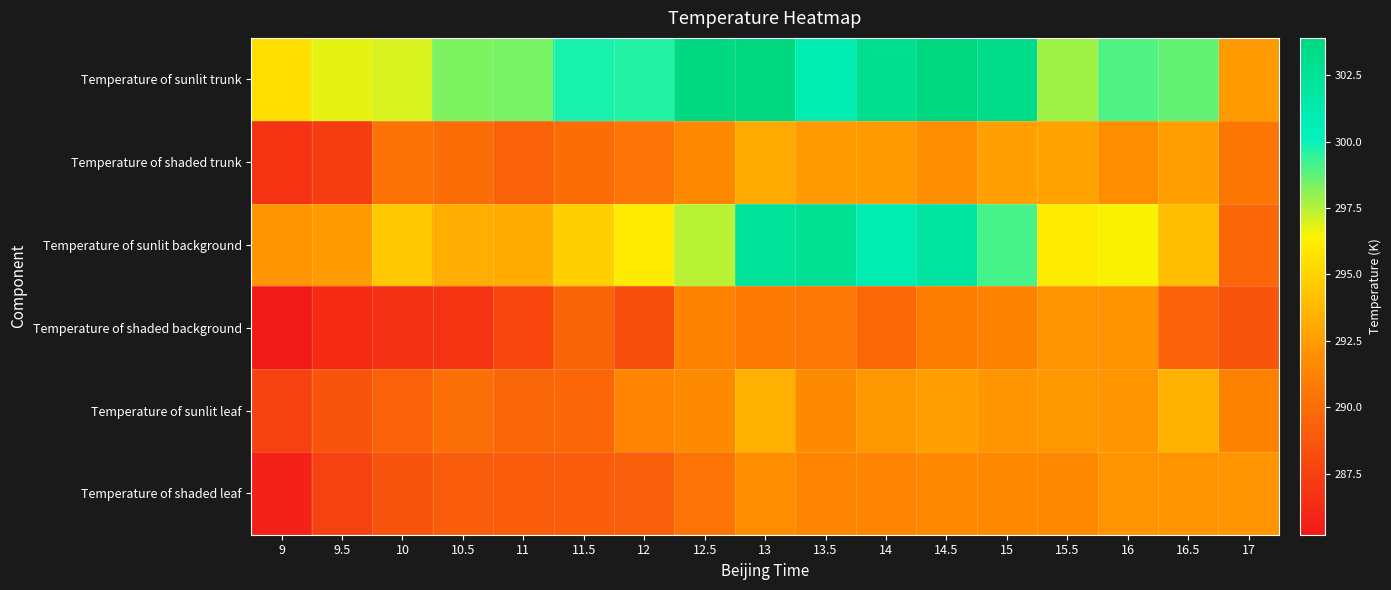

How many data points does each series have?

17